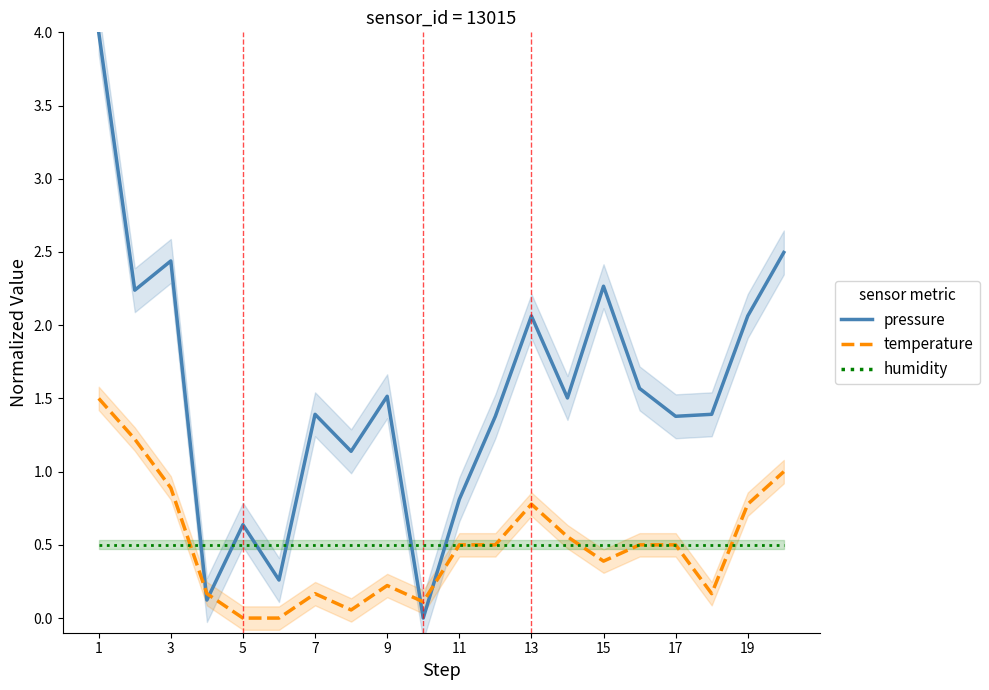

At which category does temperature reach its first local peak?

7